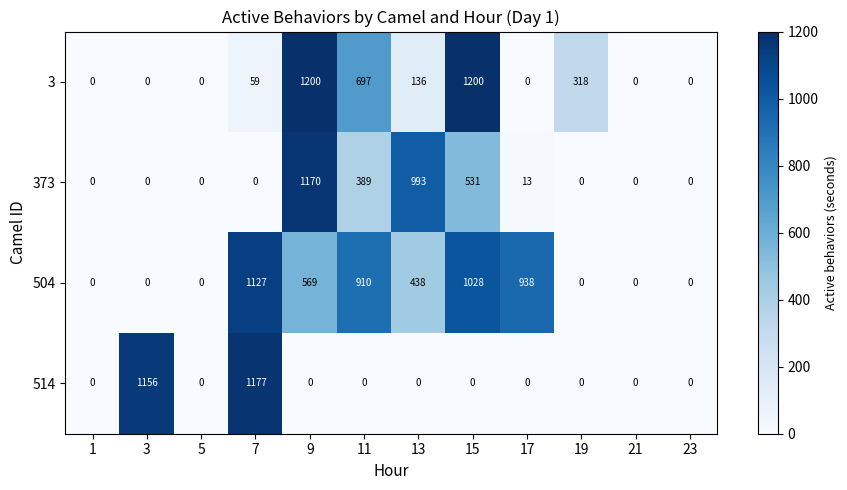

At which label is 3 closest to 600?

11